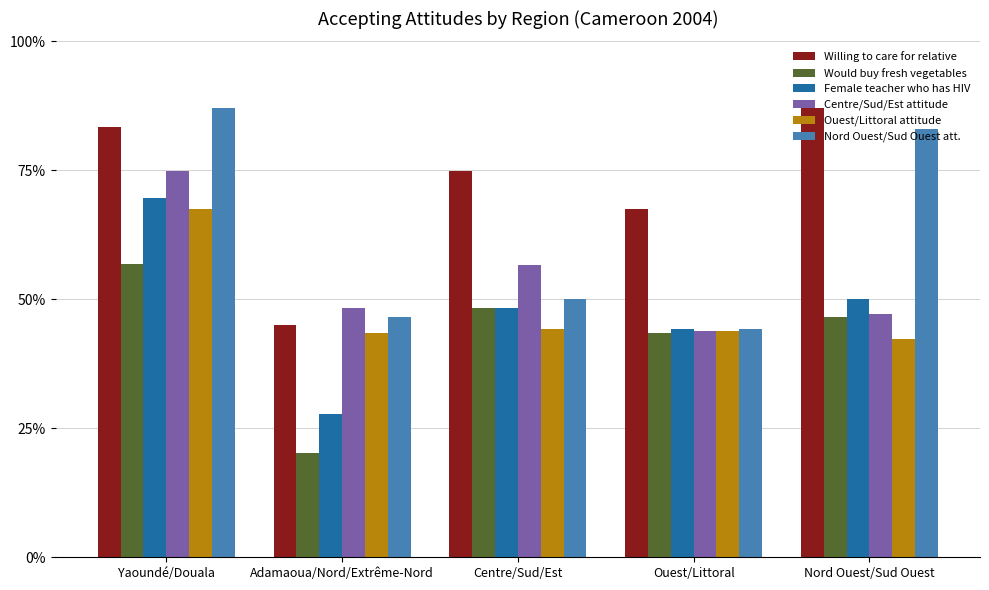

Rank the categories by Nord Ouest/Sud Ouest att. value from highest to lowest.

Yaoundé/Douala, Nord Ouest/Sud Ouest, Centre/Sud/Est, Adamaoua/Nord/Extrême-Nord, Ouest/Littoral